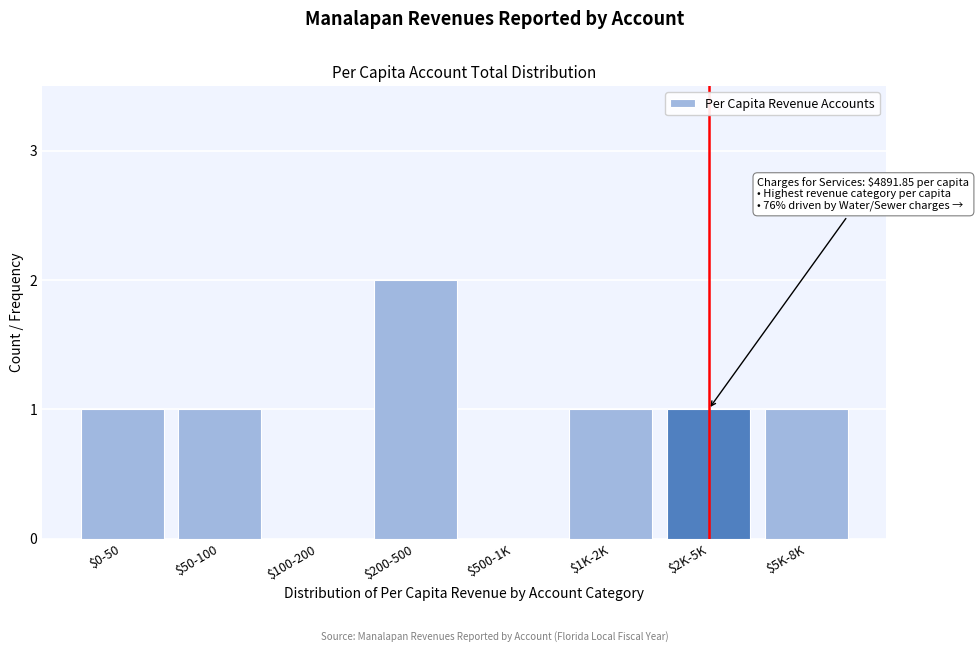

The value at $1K-2K is 2. True or false?

False